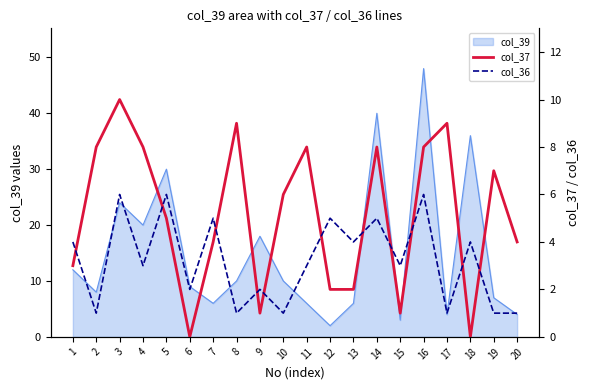

The value of col_37 at 4 is 4. True or false?

False